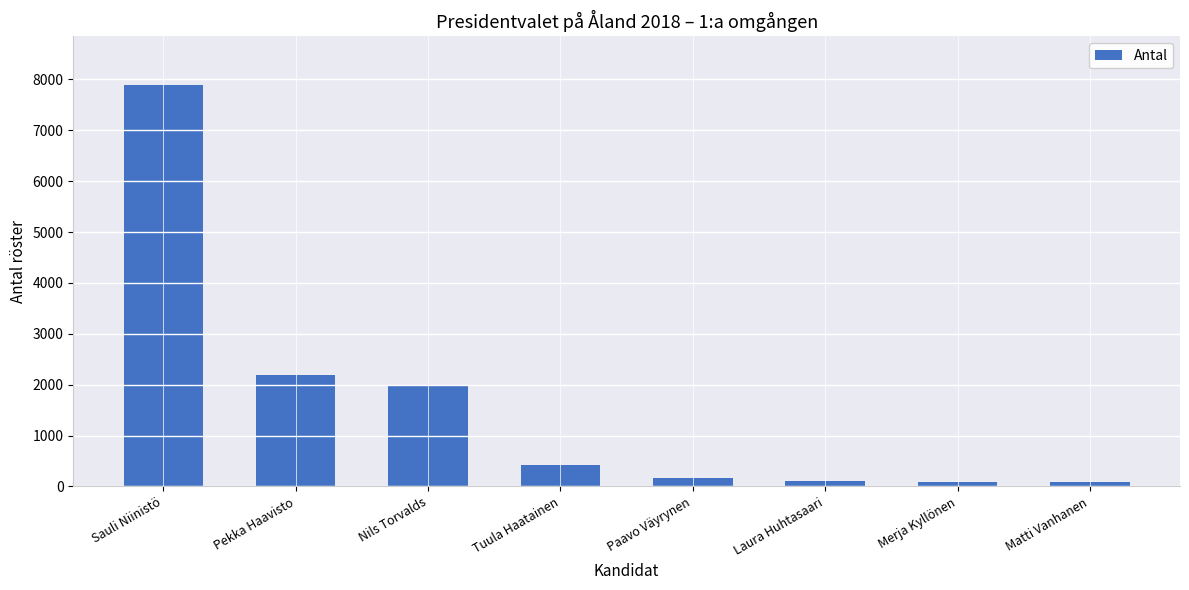

Is it true that the value at Tuula Haatainen is 419?

True